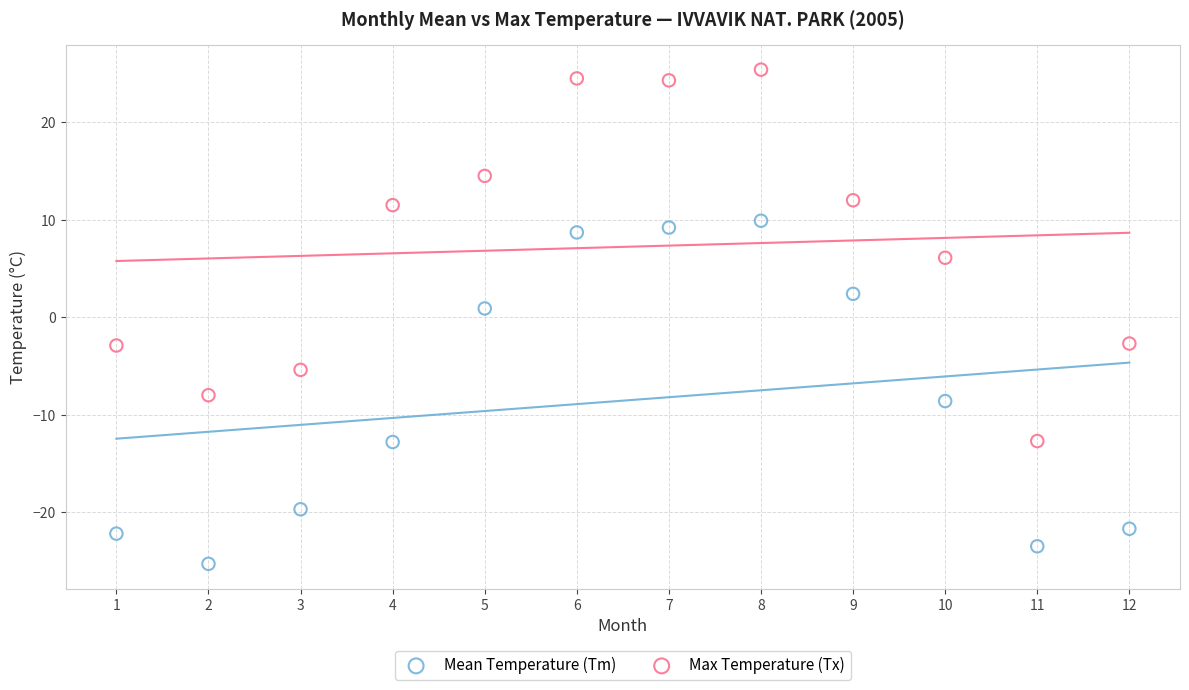

What are all the series names shown in the legend?

Mean Temperature (Tm), Max Temperature (Tx)